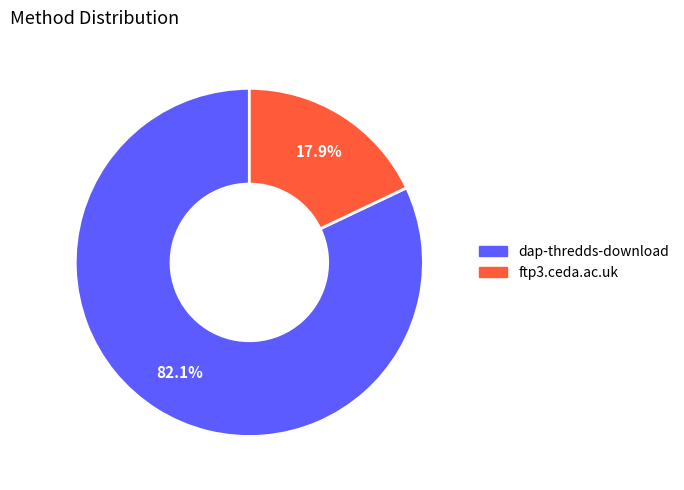

Is it true that dap-thredds-download is 82% of the pie?

True